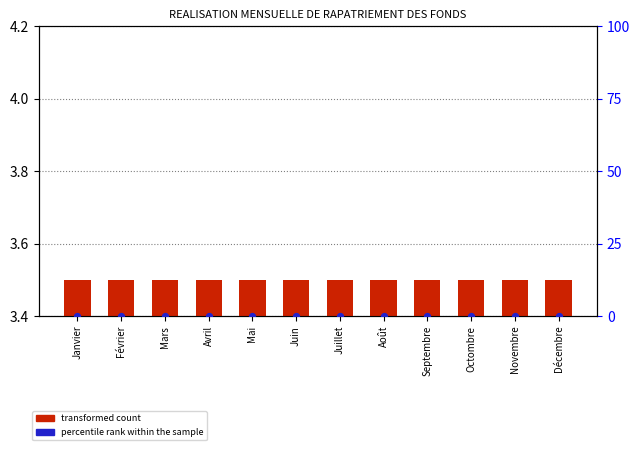

Which series contains the lowest Y value?

percentile rank within the sample